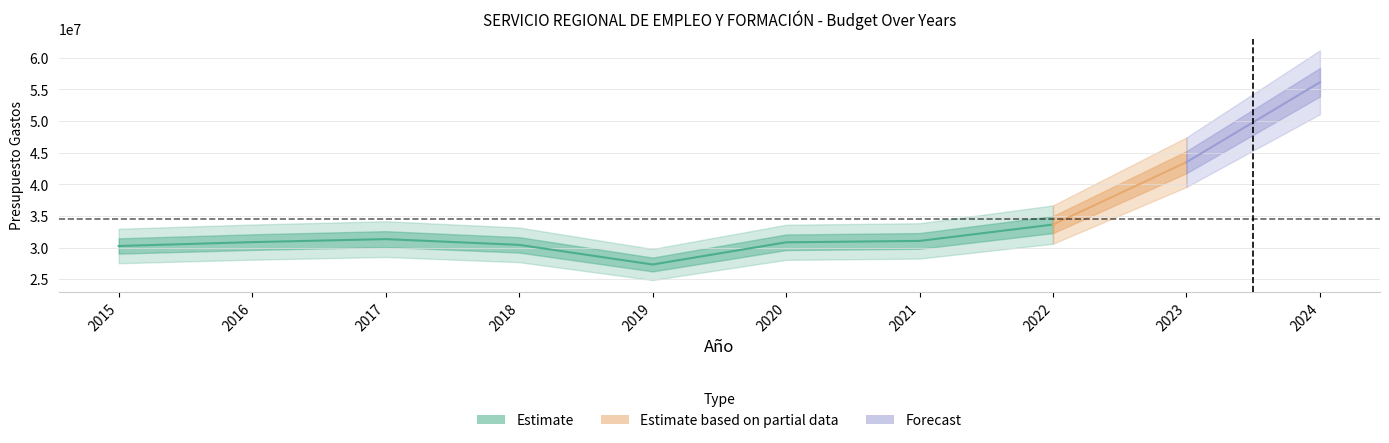

The chart shows a value of 30434190 at 2018. True or false?

True